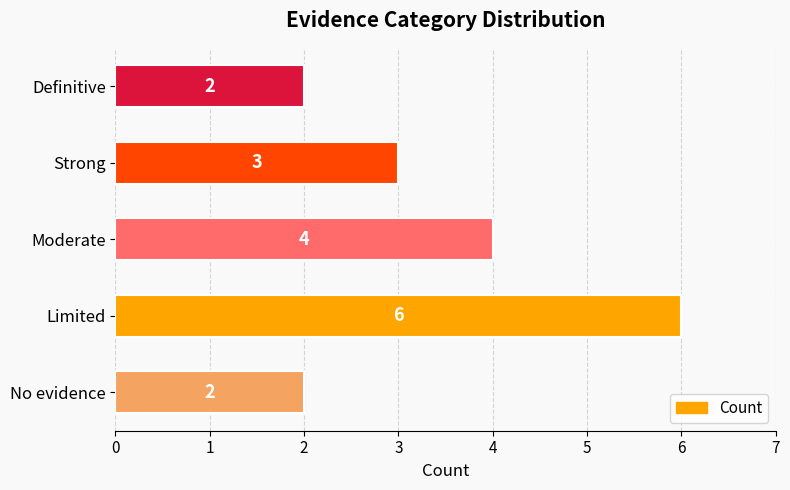

What is the difference between the maximum and minimum values?

4